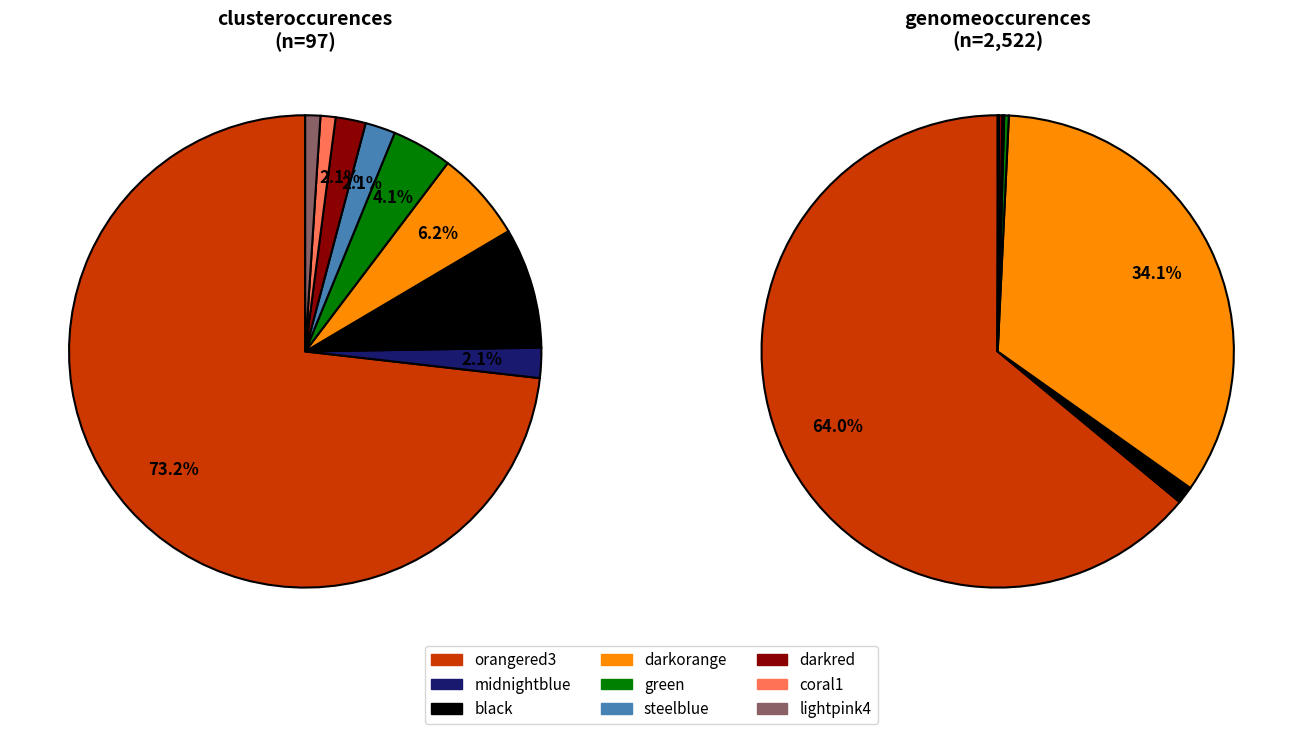

How many slices are in this pie chart?

16